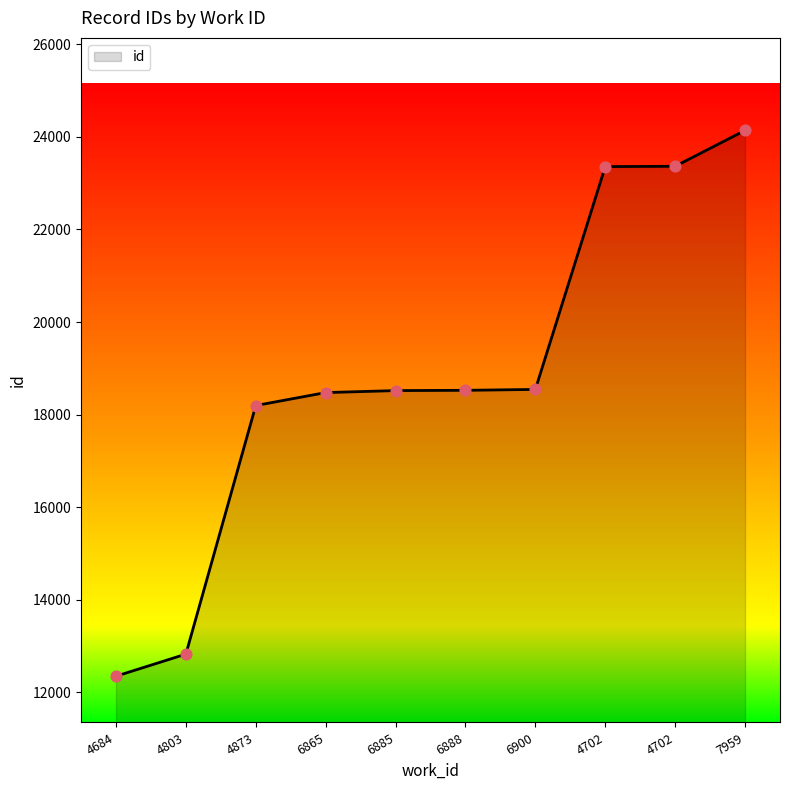

Between 6885 and 4803, which is larger?

6885